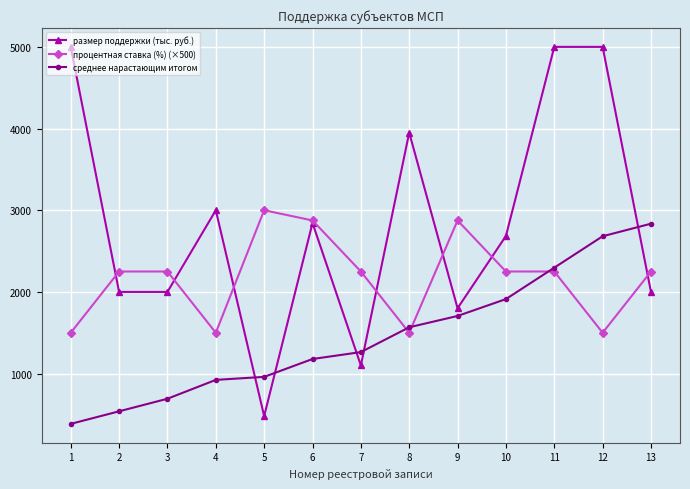

What is the difference between the maximum and second lowest values in the процентная ставка (%) (×500) series?

1500.0